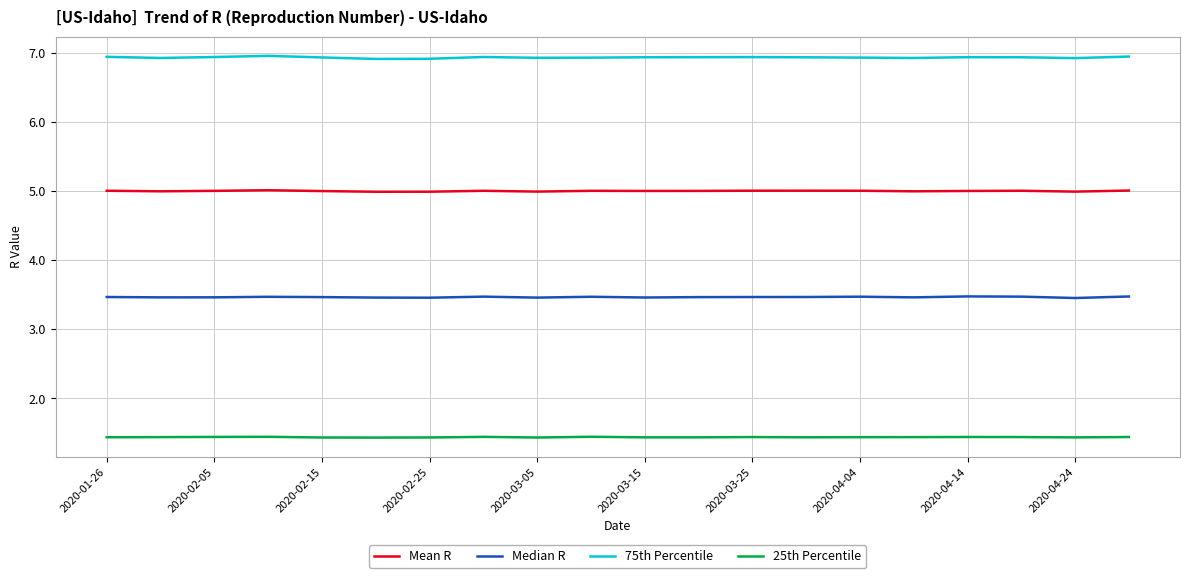

True or false: 25th Percentile and Mean R intersect in this chart.

False